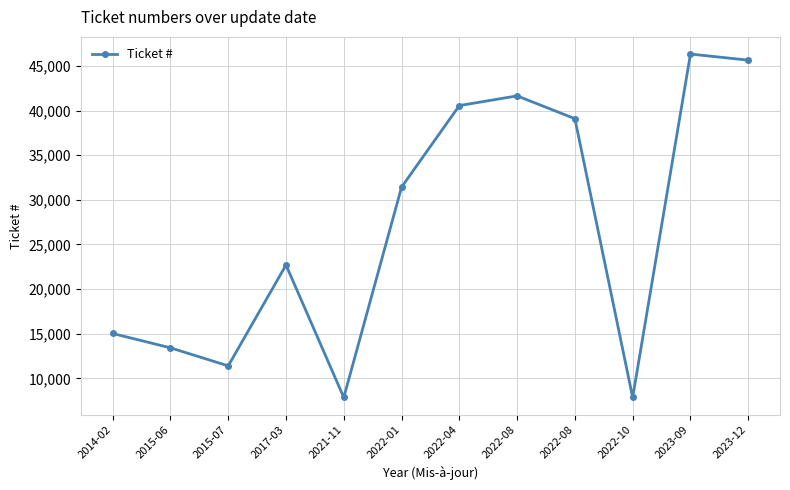

How many categories are shown in the chart?

12